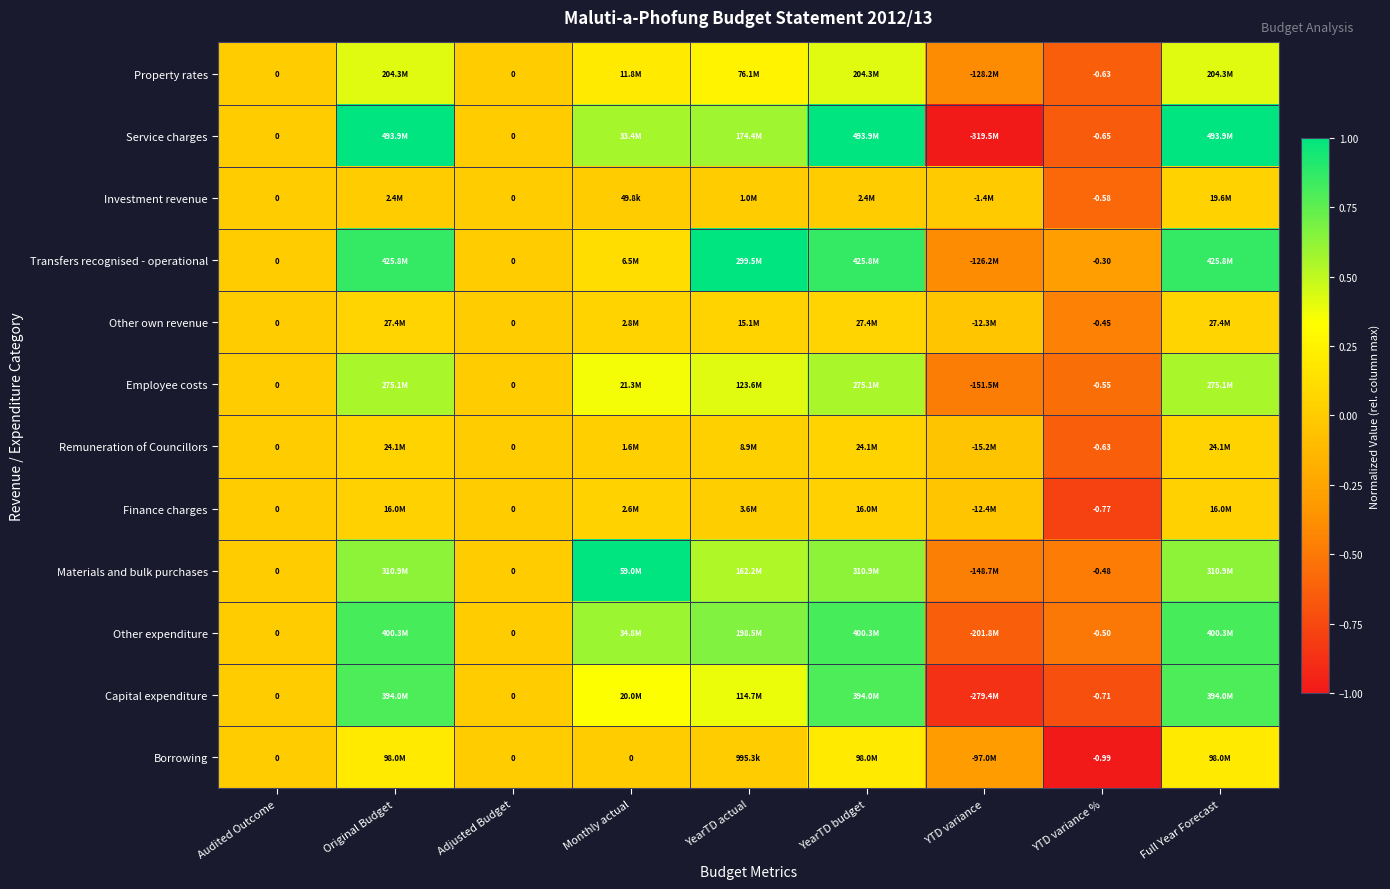

At how many categories does at least one series exceed 0?

5